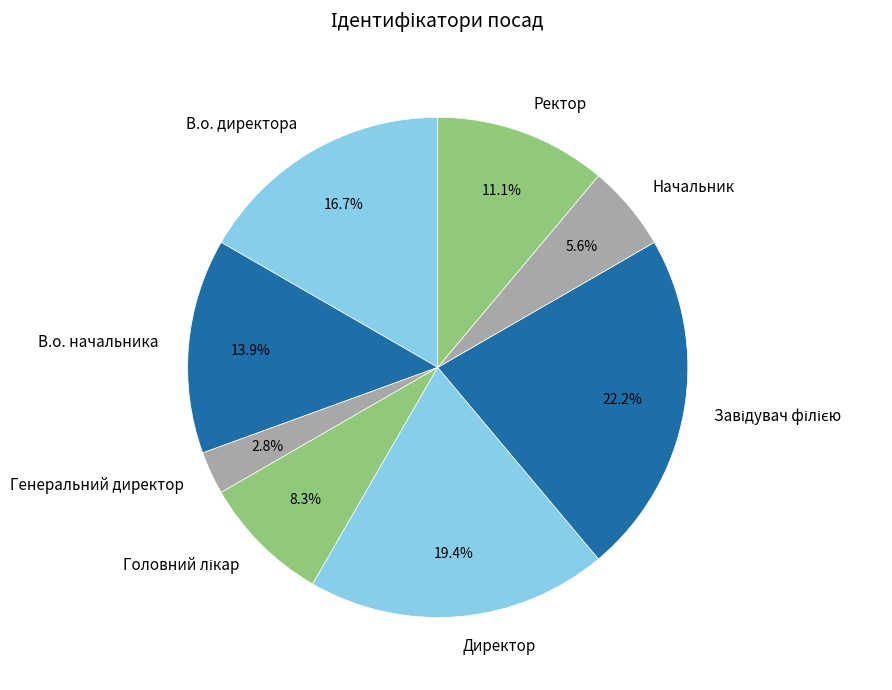

Do Генеральний директор and Начальник together represent more than half of the pie?

No